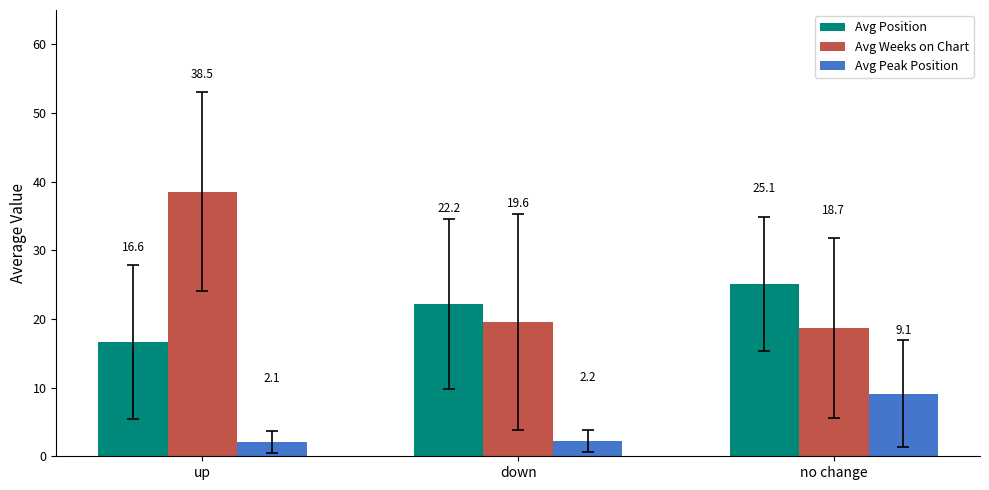

What is the sum of all Avg Weeks on Chart values?

76.8